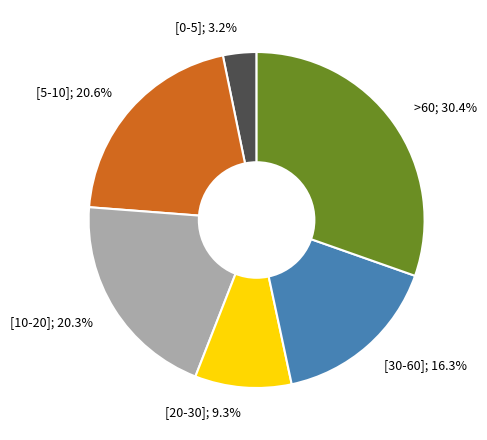

What is the smallest slice in the pie chart?

[0-5]; 3.2%